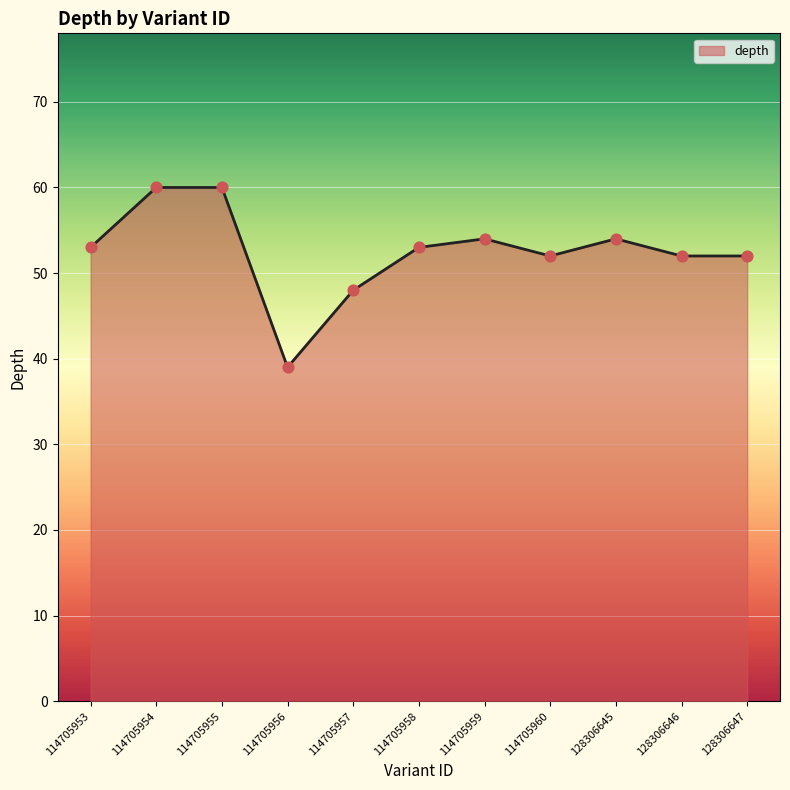

Which has a higher value, 128306647 or 114705955?

114705955